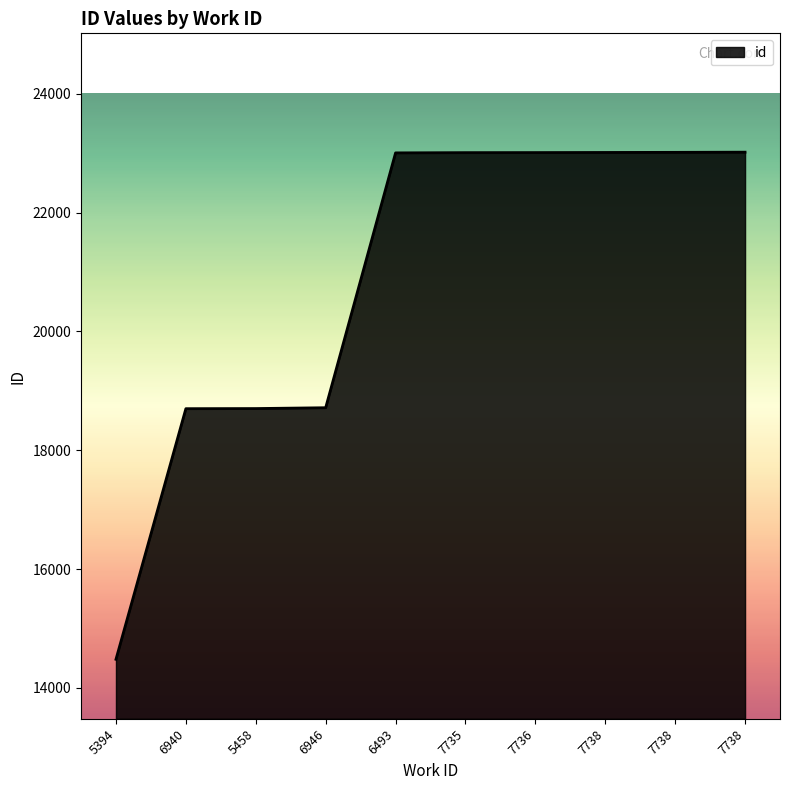

The chart shows a value of 28497 at 6940. True or false?

False